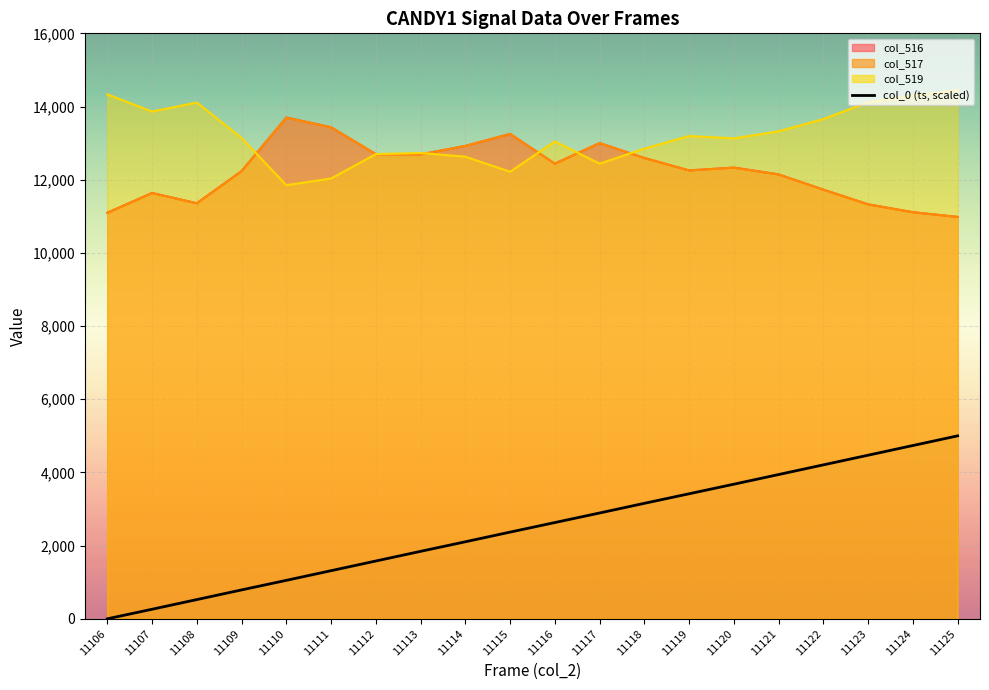

After their last crossing, which series has the higher values: col_517 or col_519?

col_519